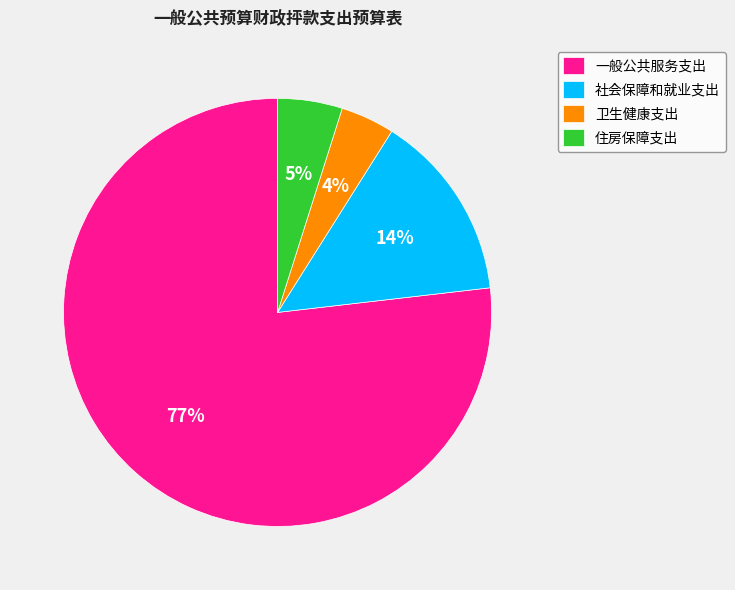

Is the sum of 社会保障和就业支出 and 卫生健康支出 greater than half?

No